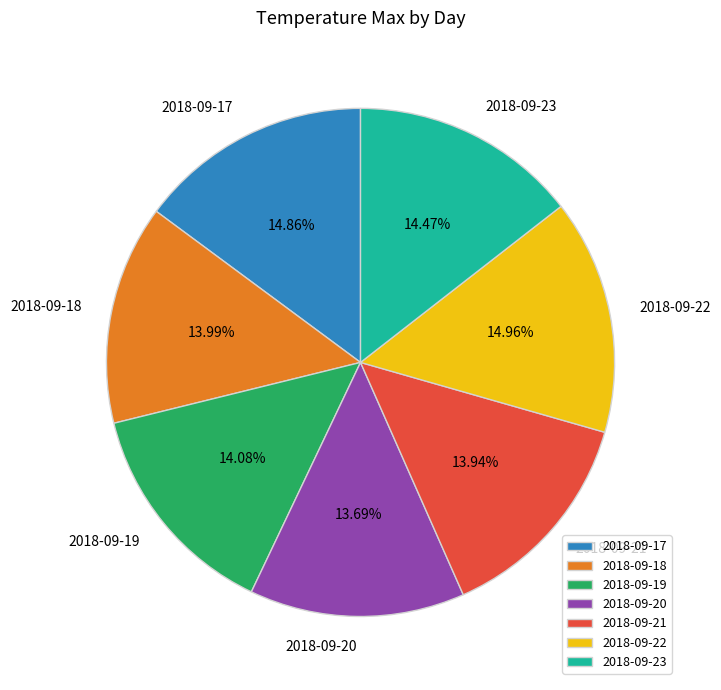

Is there a majority slice in this chart?

No